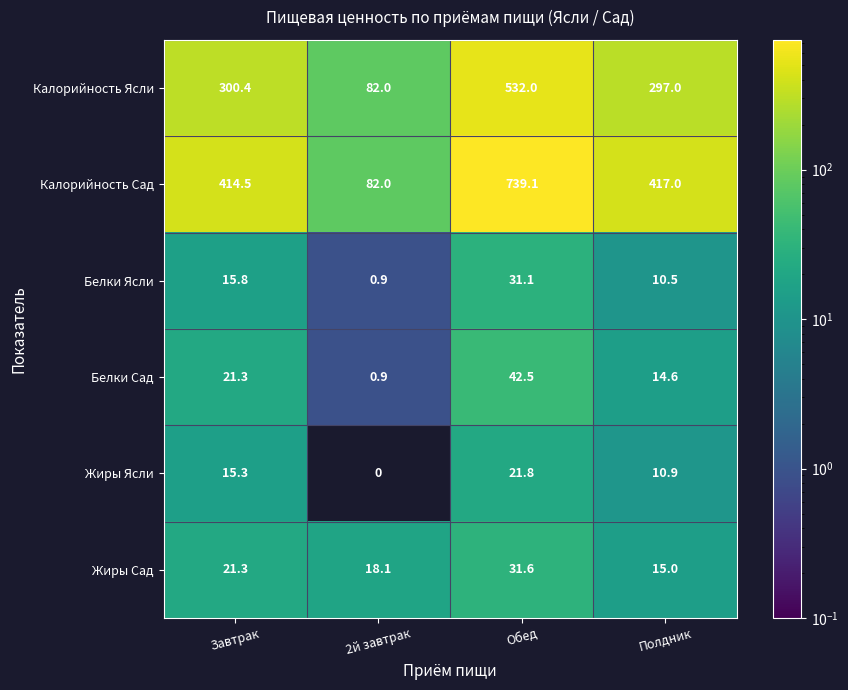

At Обед, list the series in order from largest to smallest.

Калорийность Сад, Калорийность Ясли, Белки Сад, Жиры Сад, Белки Ясли, Жиры Ясли